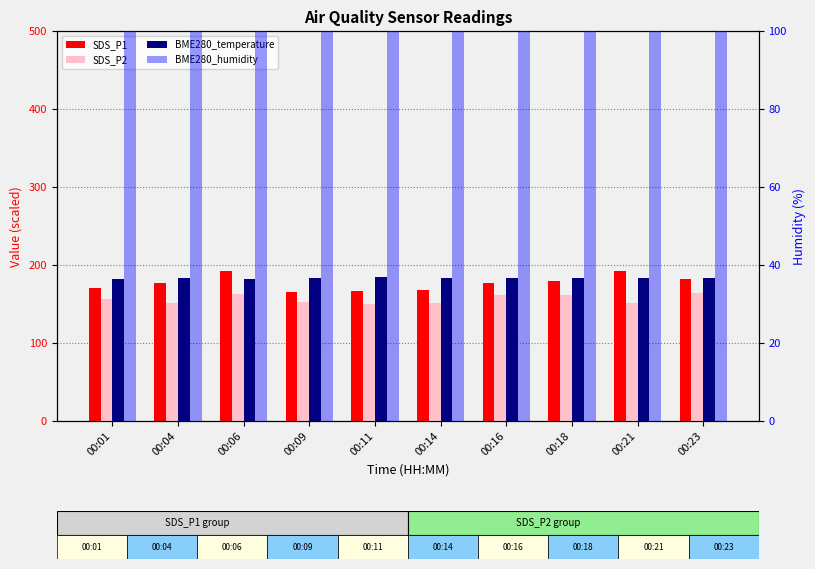

Is it true that SDS_P2 equals 42.1 at 00:16?

False